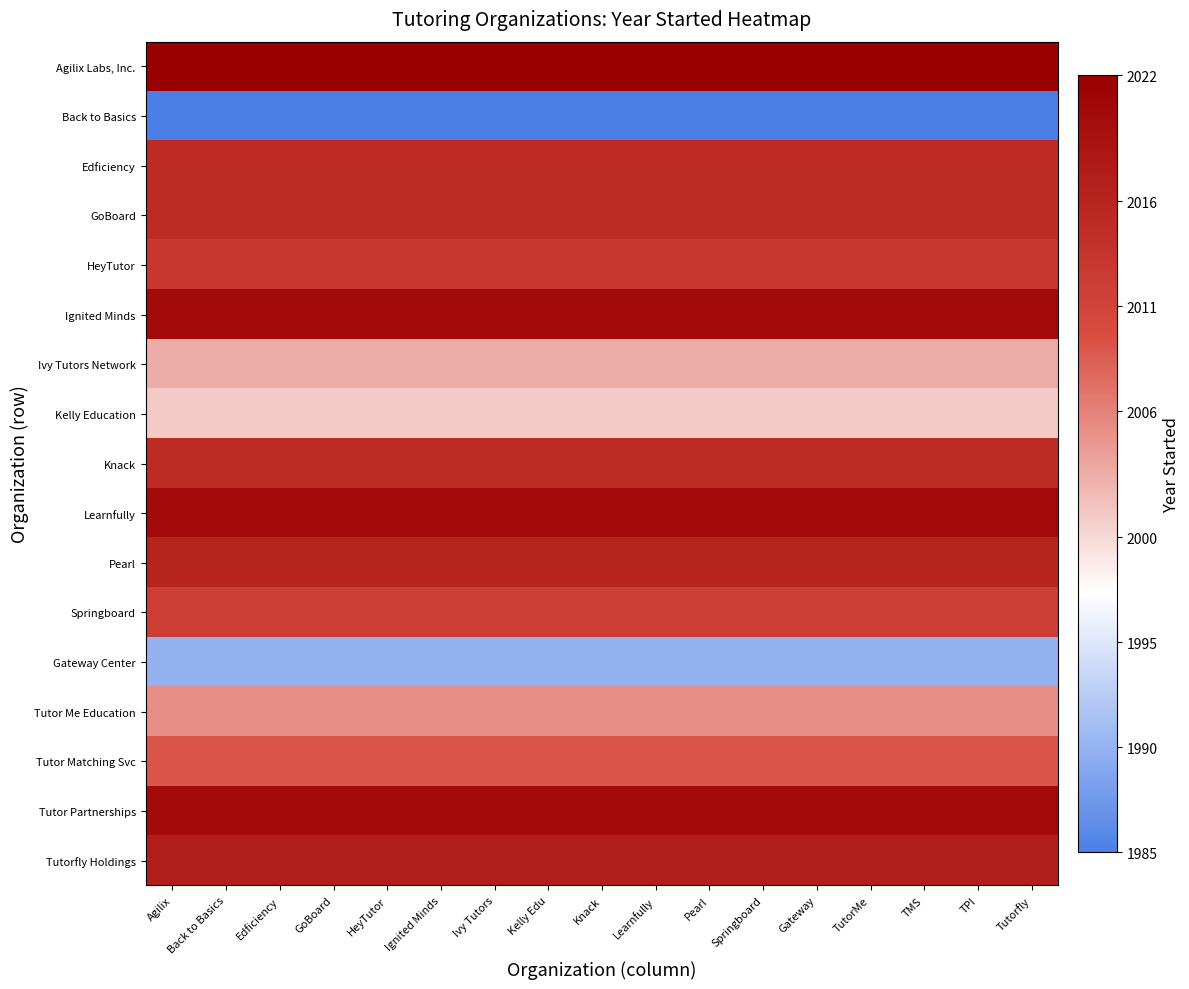

What is the total value across all series at Springboard?

34178